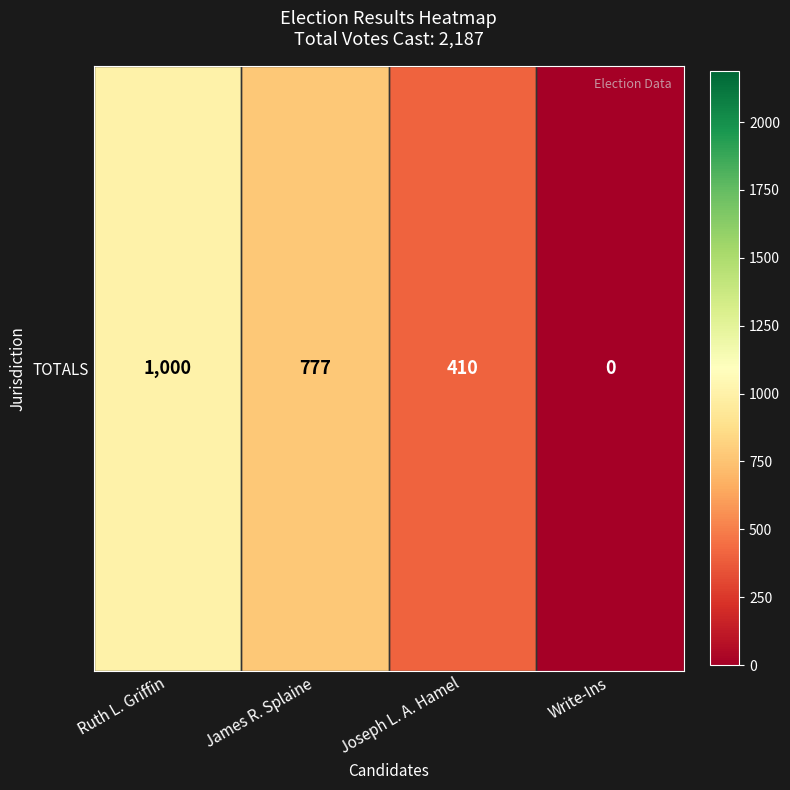

At which category does the chart reach its minimum across all series?

Write-Ins